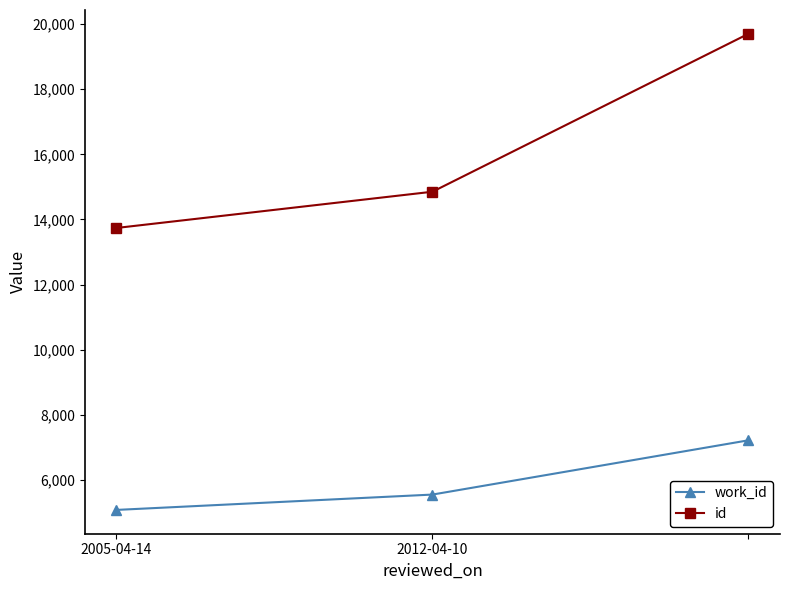

What is the highest value of the id series?

19698